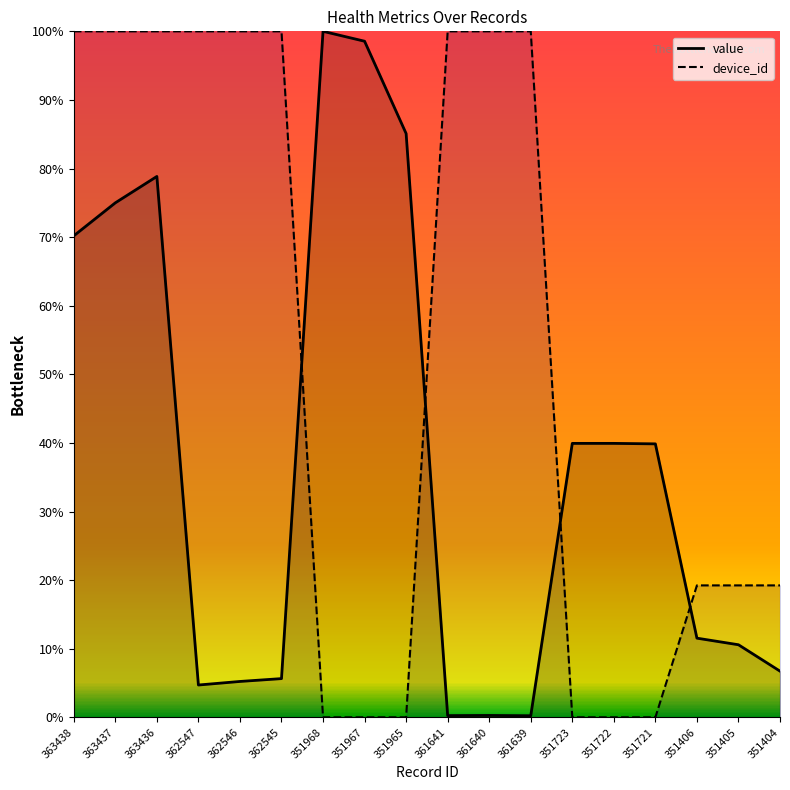

What is the difference between the second highest and minimum values in the device_id series?

100.0